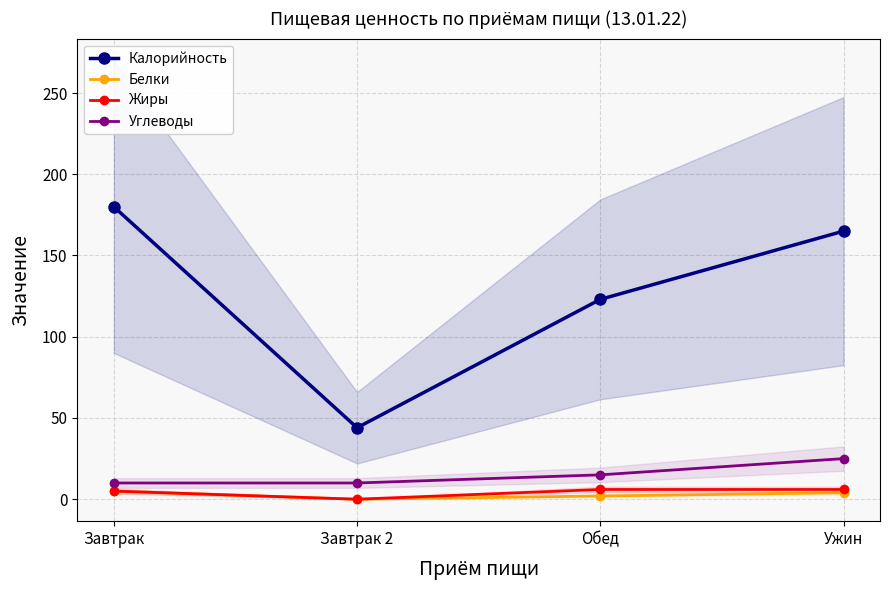

Rank the series at Завтрак from lowest to highest value.

Белки, Жиры, Углеводы, Калорийность